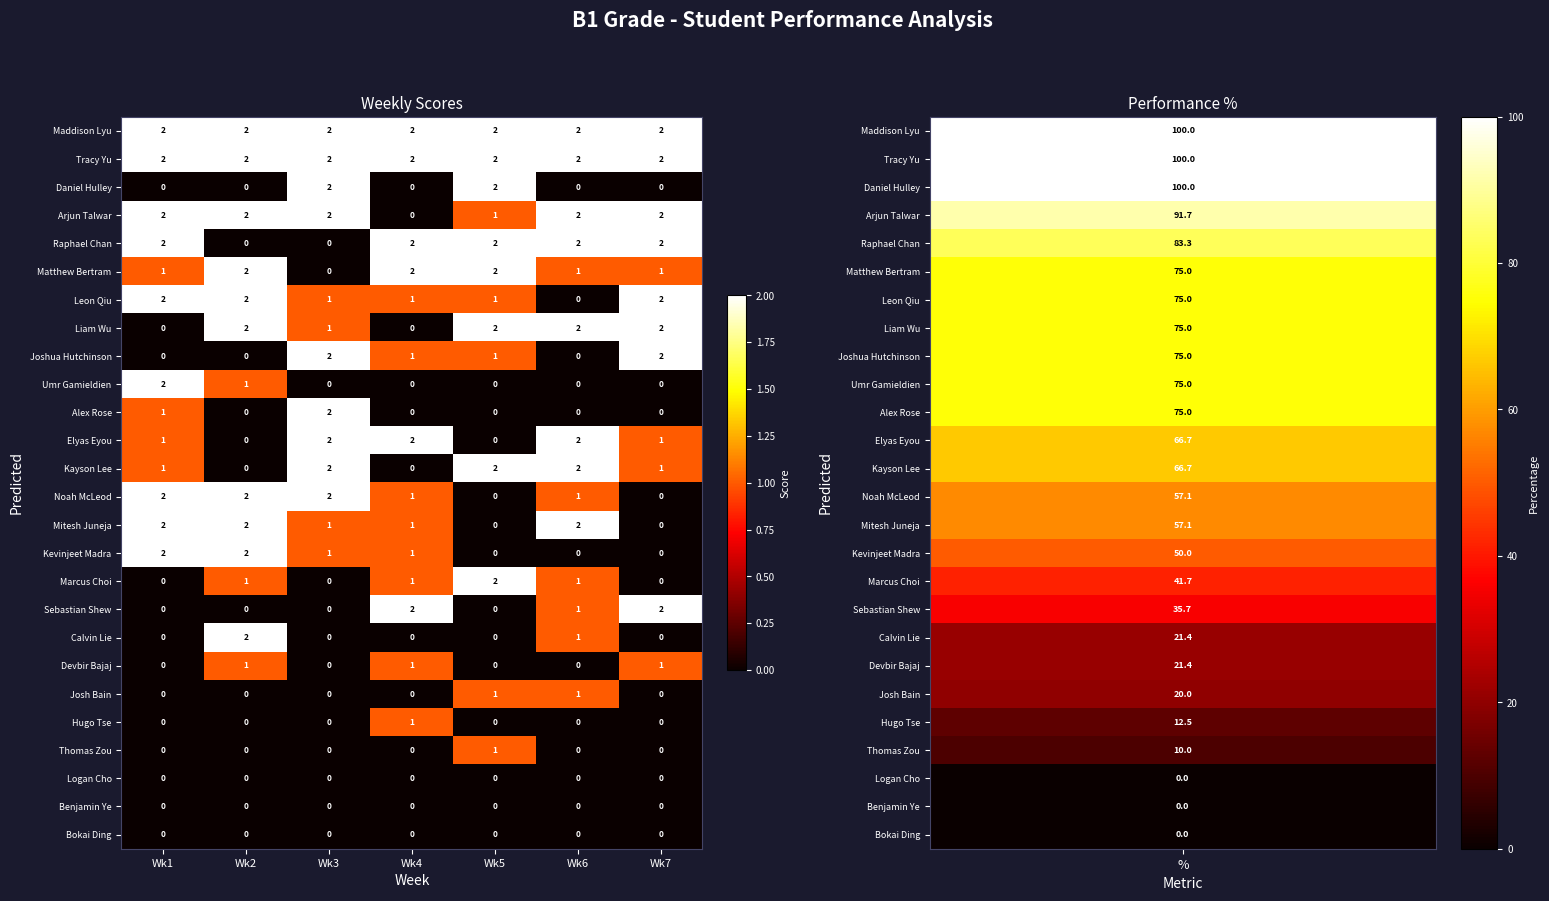

The value of Tracy Yu at Wk5 is 2. True or false?

True